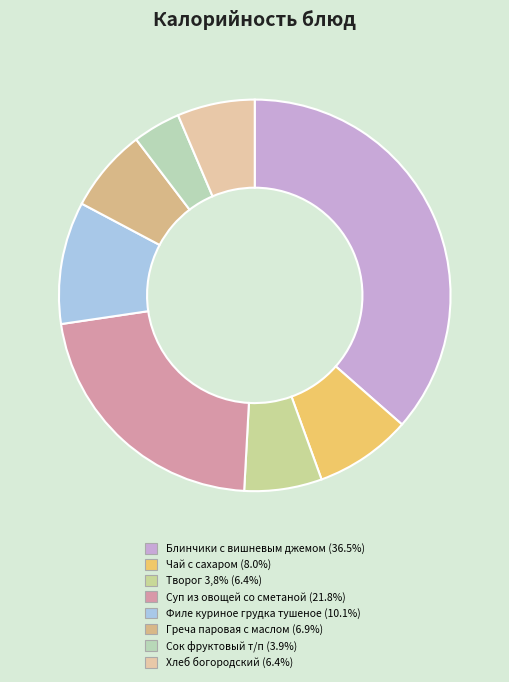

Rank the categories by value from lowest to highest.

Сок фруктовый т/п, Творог 3,8%, Хлеб богородский, Греча паровая с маслом, Чай с сахаром, Филе куриное грудка тушеное, Суп из овощей со сметаной, Блинчики с вишневым джемом